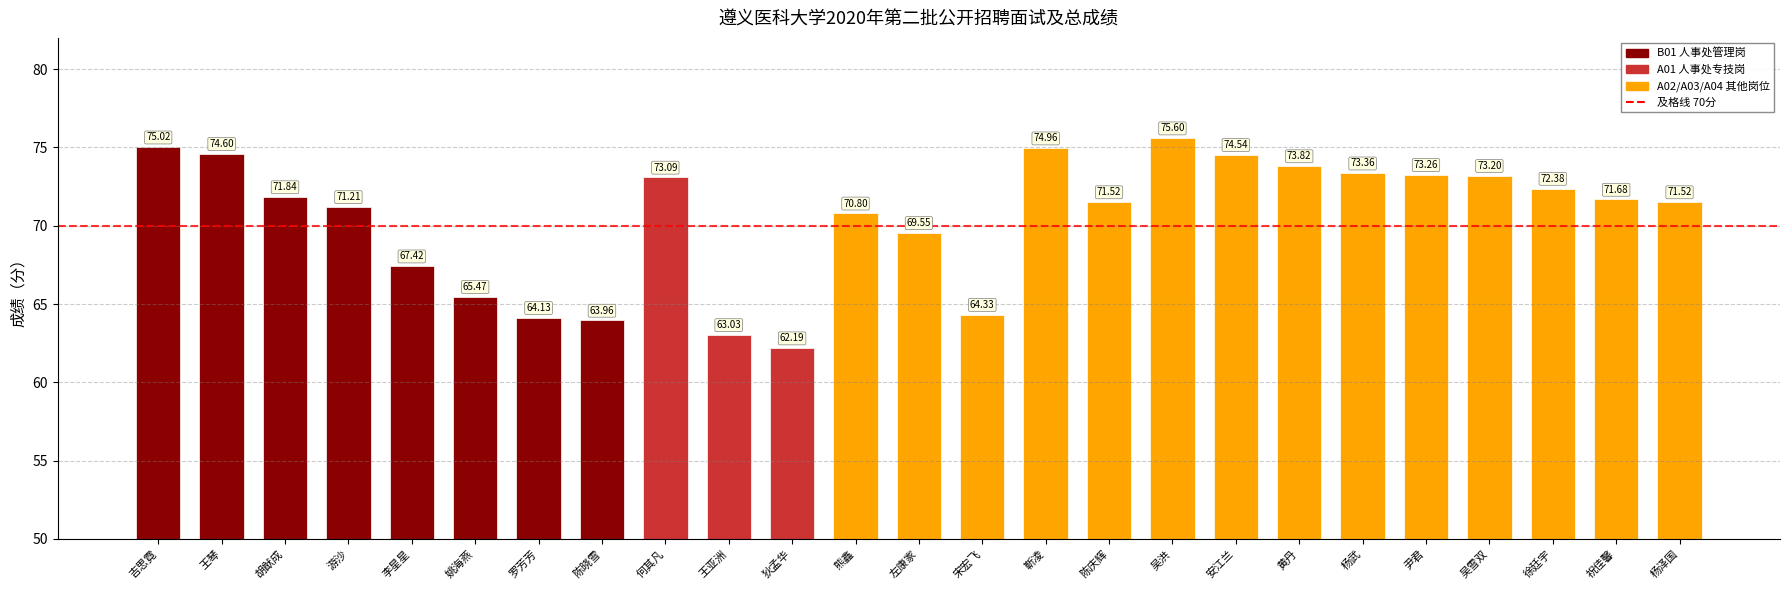

At which label does the data first exceed 71?

吉思霓